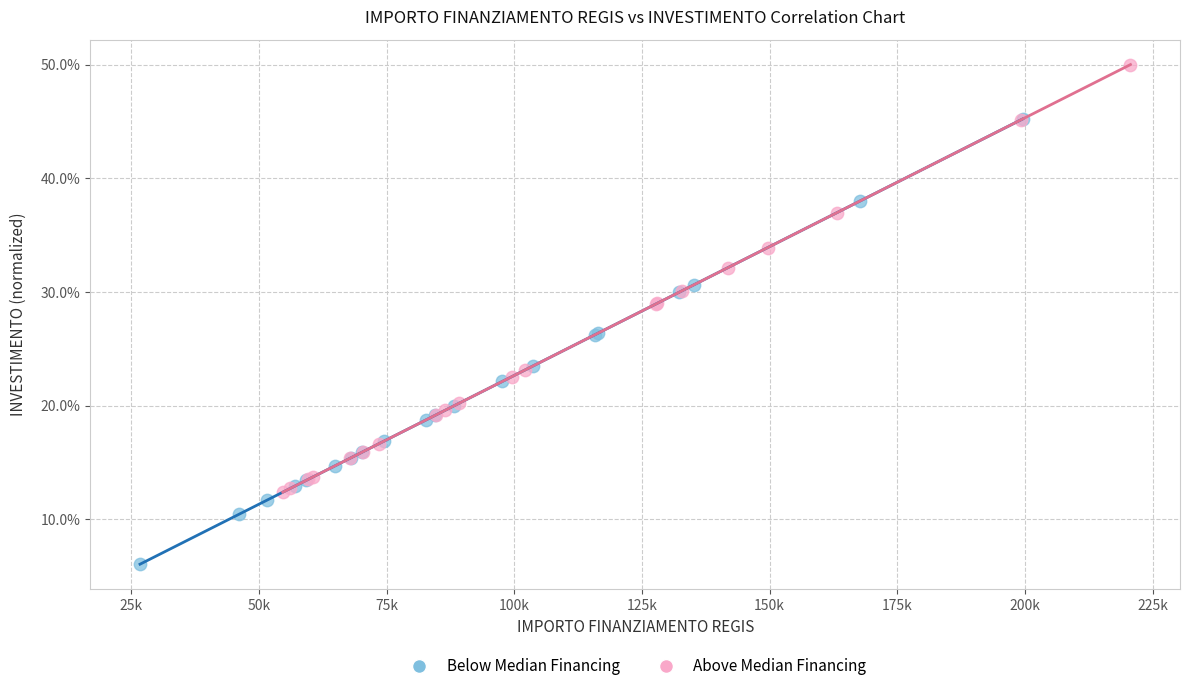

What are all the series names shown in the legend?

Below Median Financing, Above Median Financing